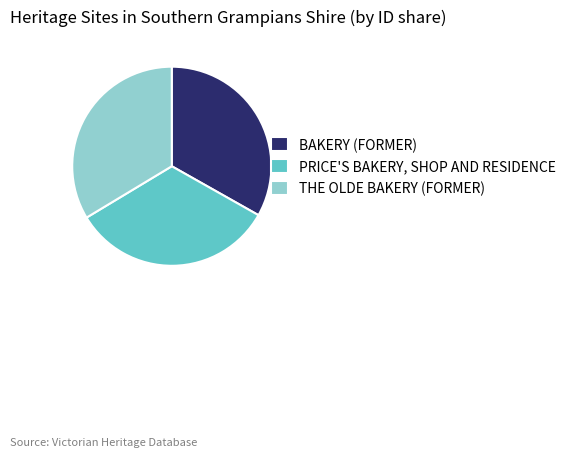

Is BAKERY (FORMER) the majority of the pie?

No